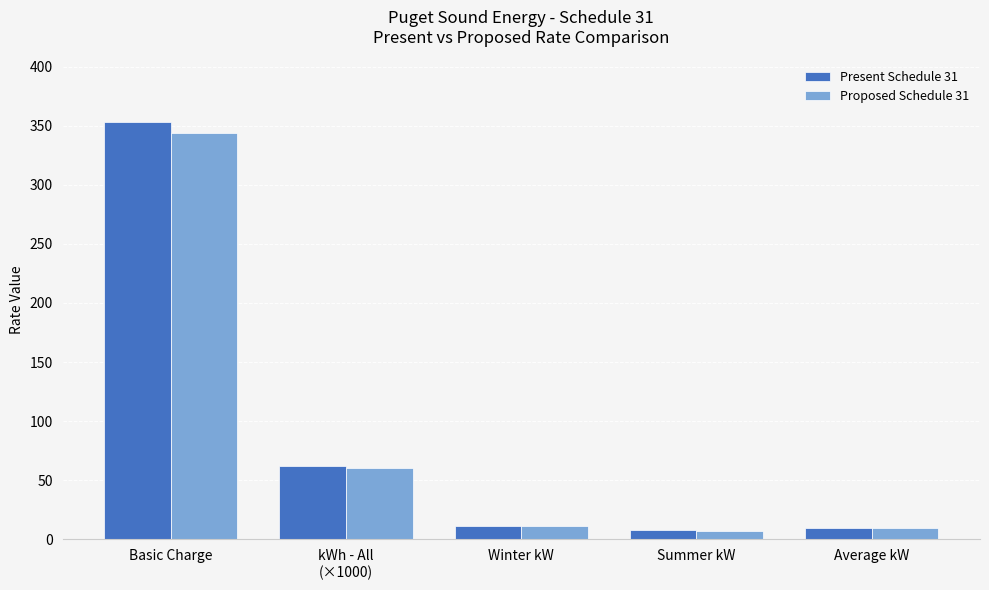

What is the difference between the Proposed Schedule 31 values at Basic Charge and Winter kW?

332.3